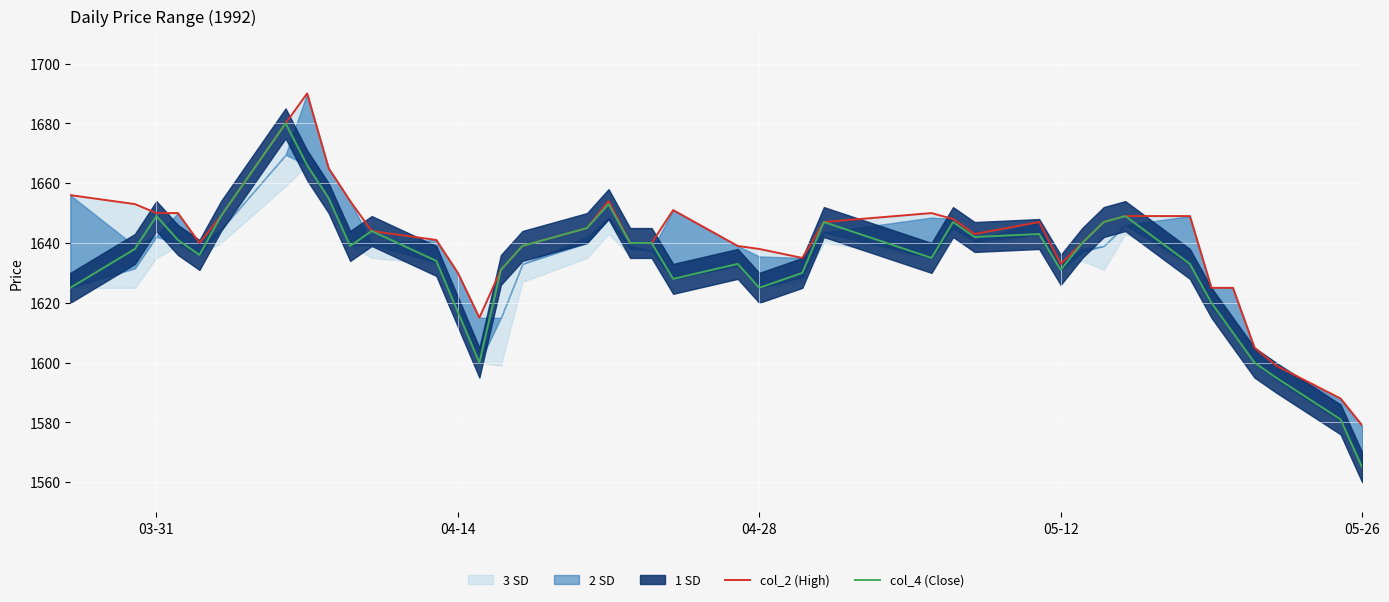

True or false: col_4 (Close) has more than 2 points higher than both neighbors.

True